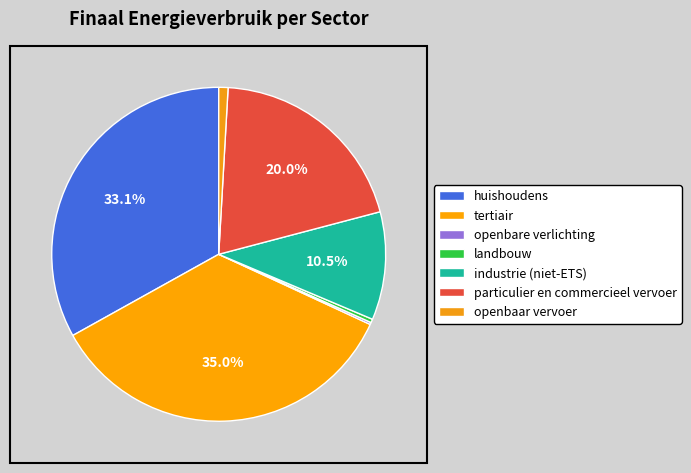

Which slice is the smallest?

openbare verlichting